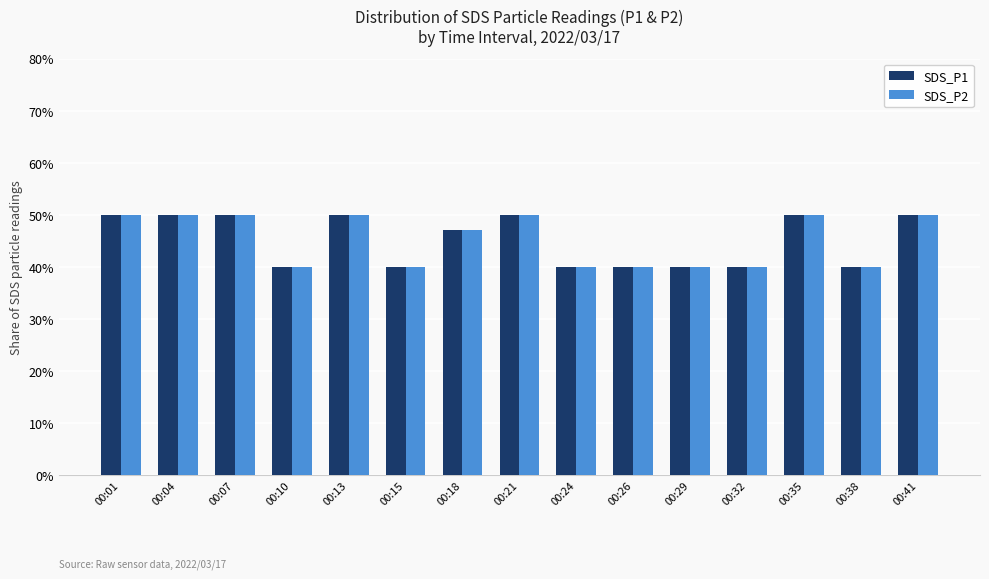

Which label corresponds to the smallest value in the chart?

00:10